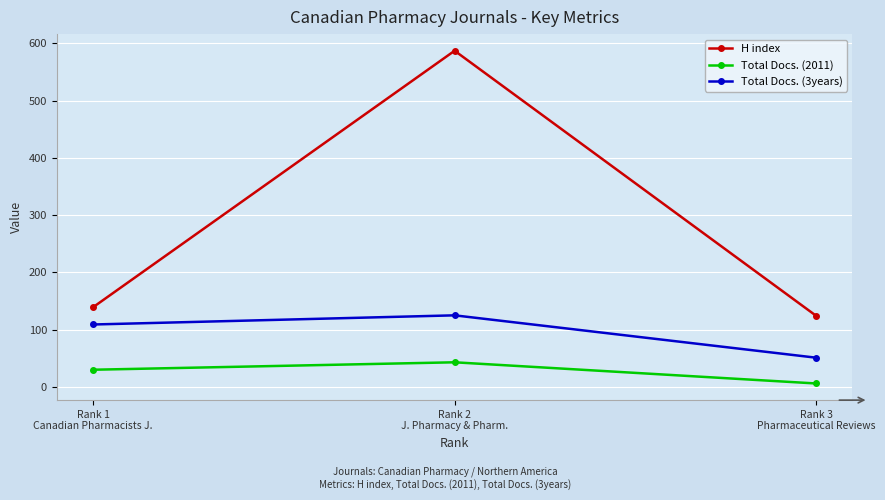

What is the label of the 3rd point from the left?

Rank 3
Pharmaceutical Reviews